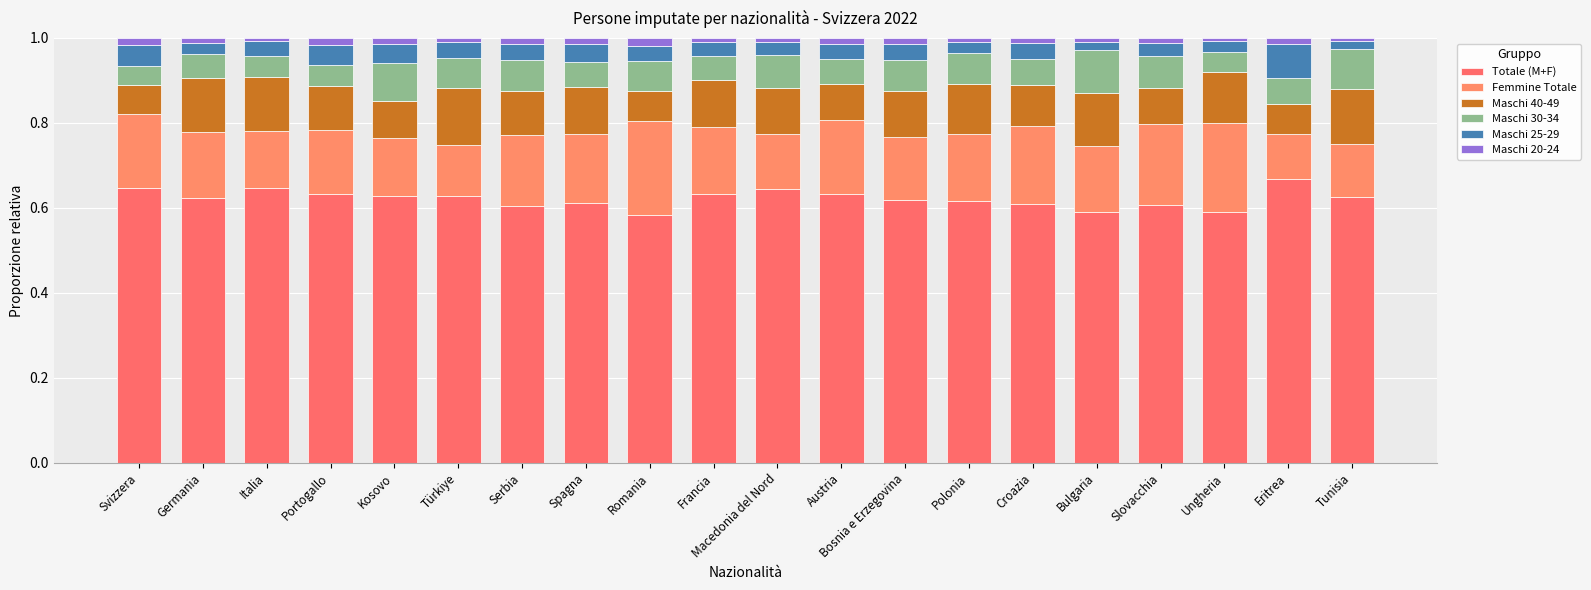

What is the label of the 18th bar from the right?

Italia